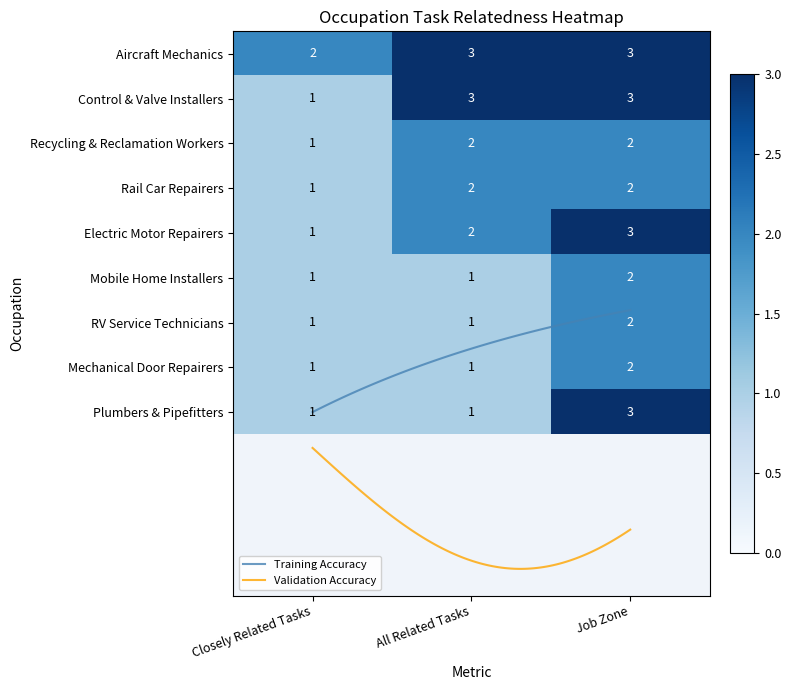

At Job Zone, list the series in order from smallest to largest.

Recycling and Reclamation Workers, Rail Car Repairers, Manufactured Building and Mobile Home Installers, Recreational Vehicle Service Technicians, Mechanical Door Repairers, Aircraft Mechanics and Service Technicians, Control and Valve Installers and Repairers, Electric Motor, Power Tool, and Related Repairers, Plumbers, Pipefitters, and Steamfitters